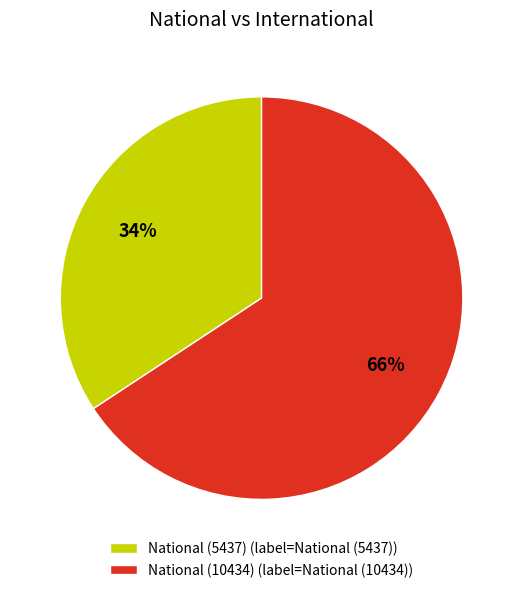

Combined, do National (5437) (label=National (5437)) and National (10434) (label=National (10434)) account for over 50%?

Yes